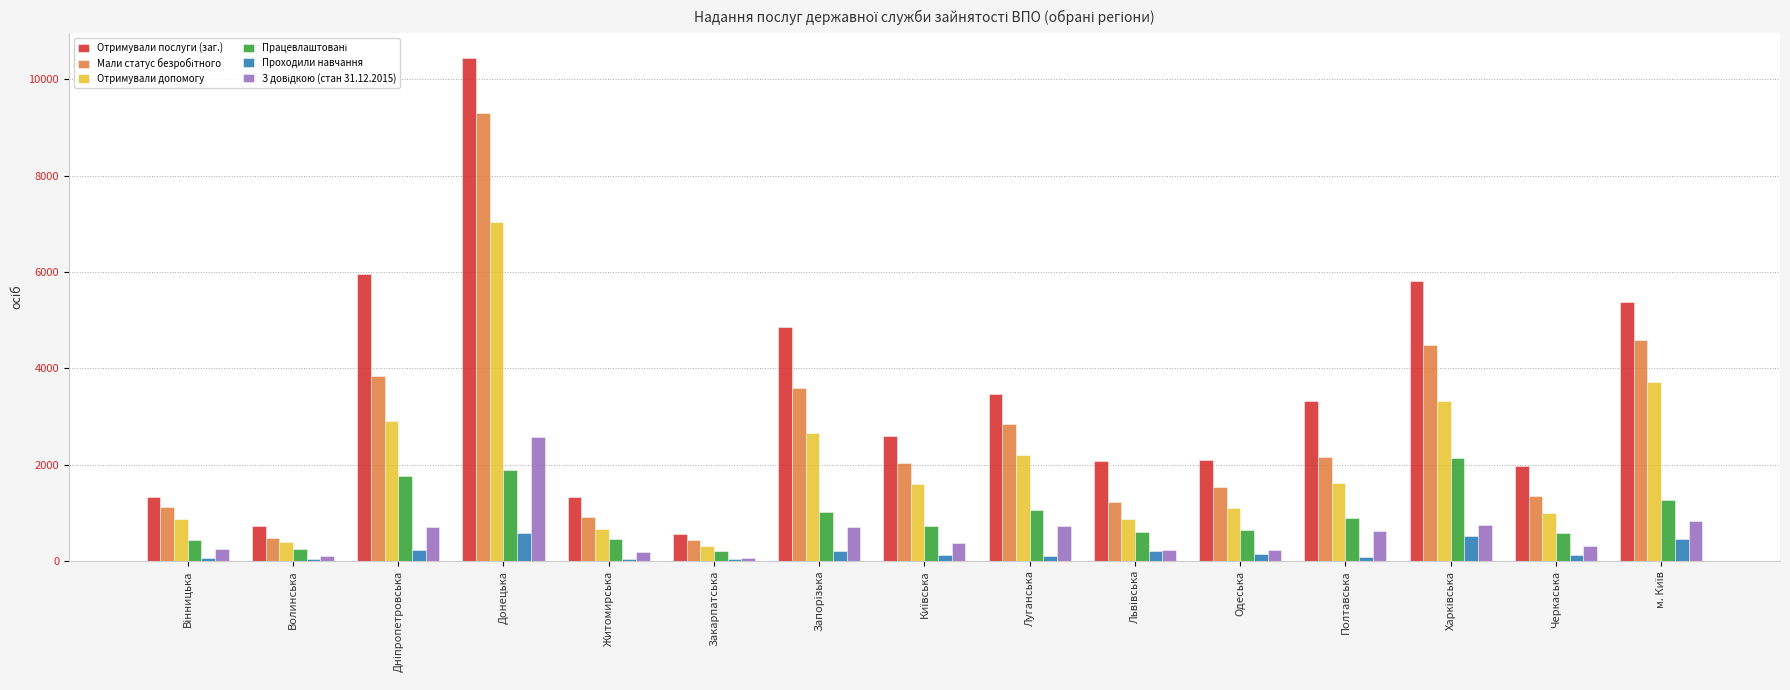

Which series has the largest total across all categories?

Отримували послуги (заг.)